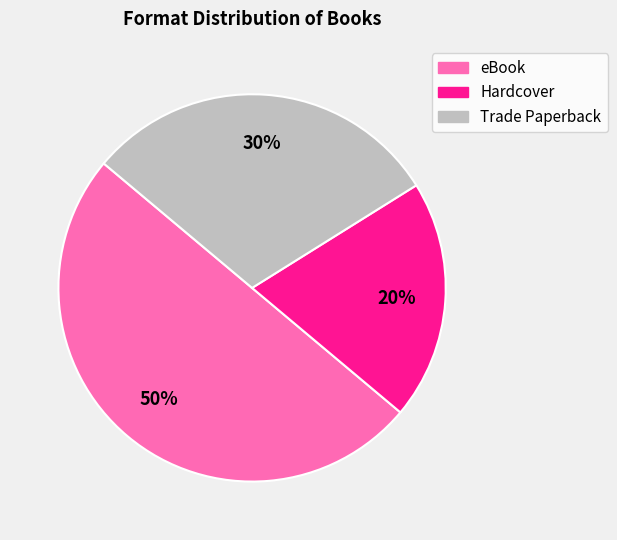

To the nearest percent, what is the difference between the eBook and Hardcover slice percentages?

30%